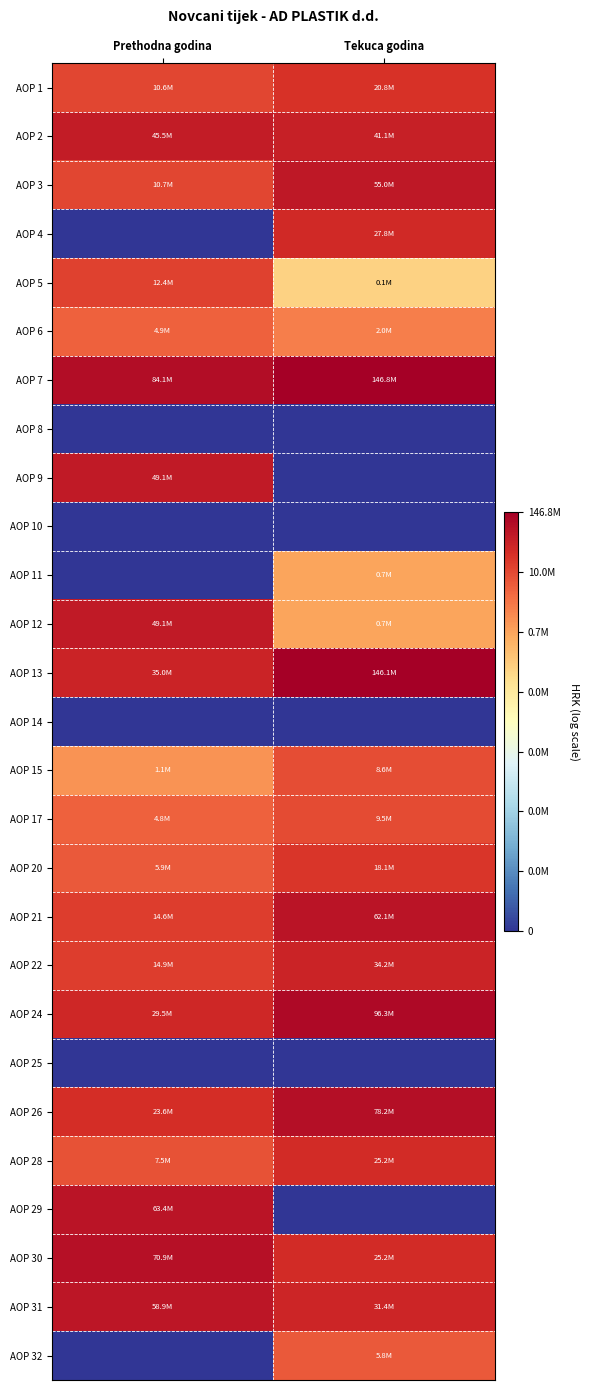

At which category does the chart reach its peak across all series?

Tekuca godina